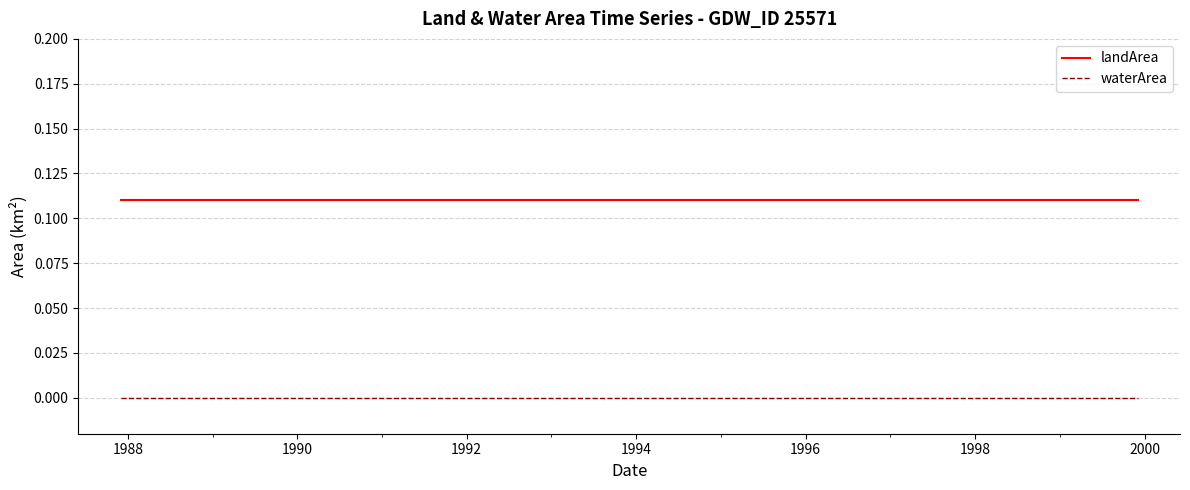

Rank the series by their maximum value, from highest to lowest.

landArea, waterArea